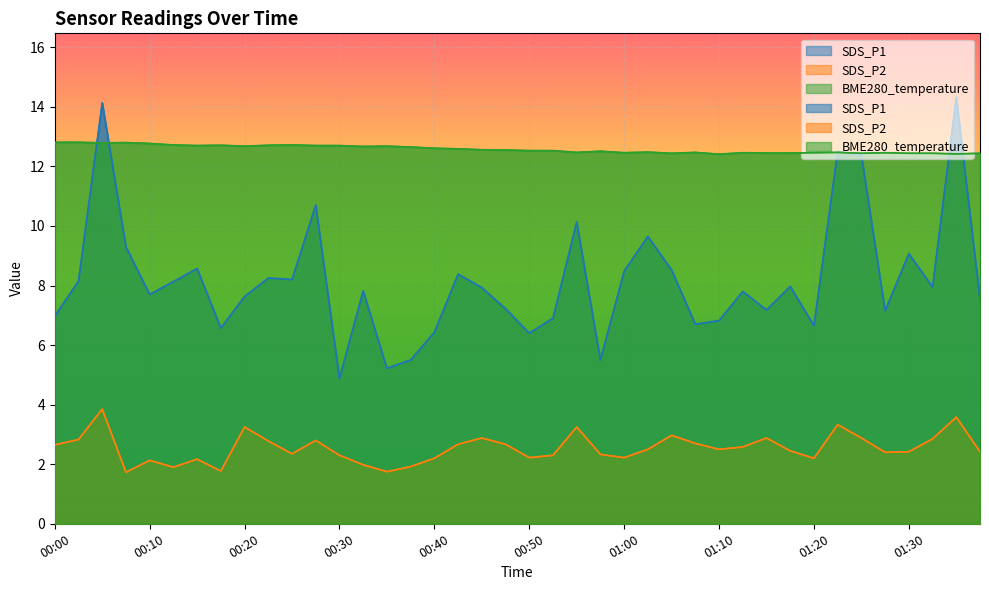

At which label is SDS_P2 closest to 2?

00:32